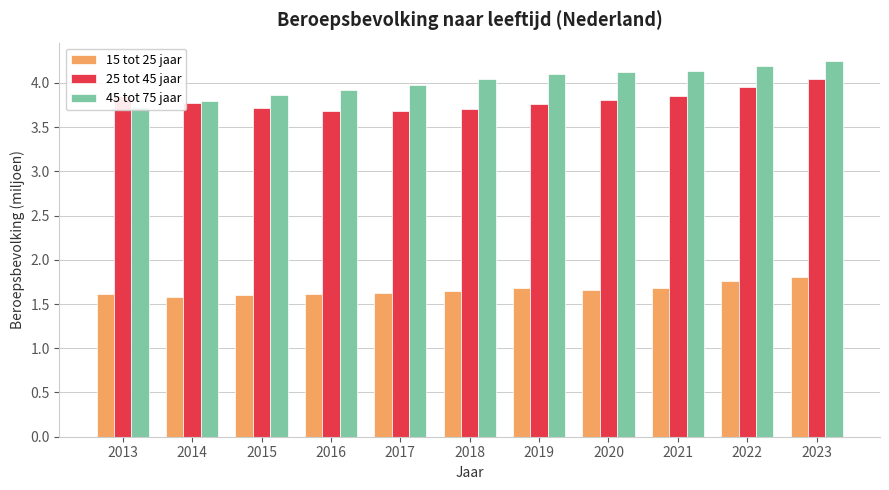

List the series in order of their peak value, highest first.

45 tot 75 jaar, 25 tot 45 jaar, 15 tot 25 jaar